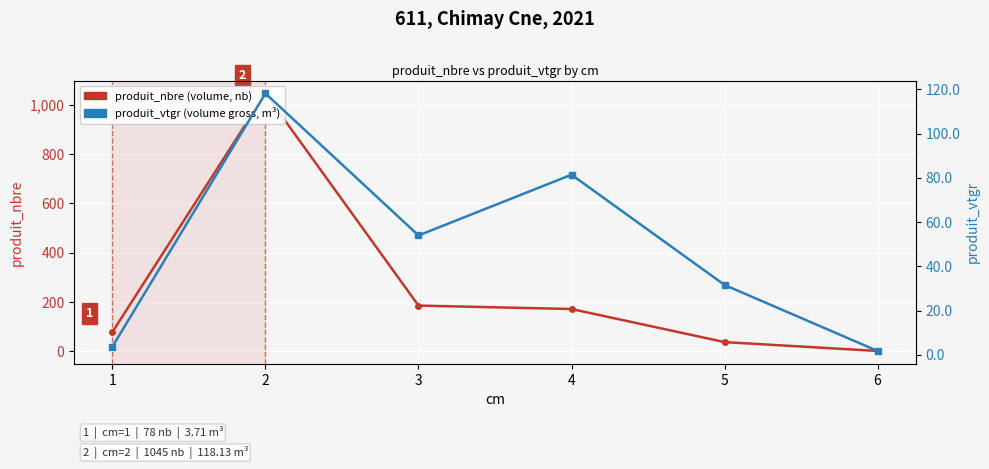

Does the chart display data point markers on the line(s)?

Yes